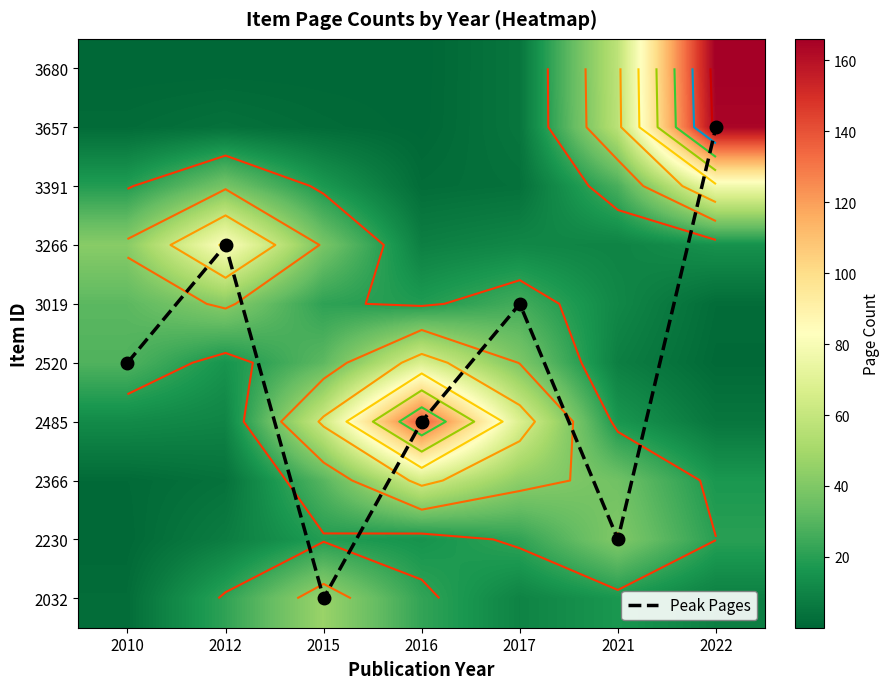

The value of 3019 at 2012 is 42.1. True or false?

True